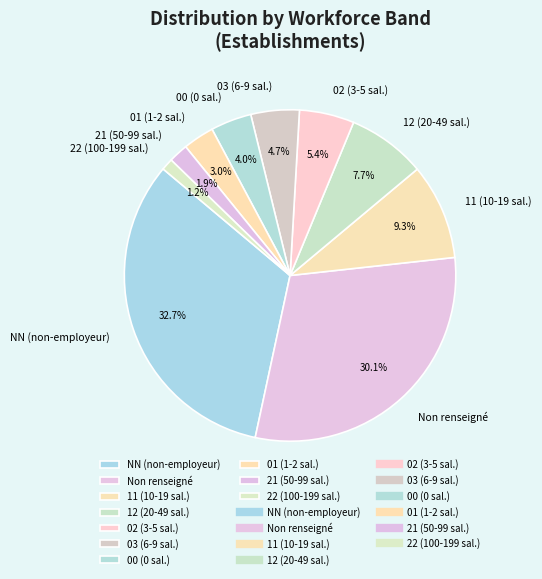

How many slices are in this pie chart?

10